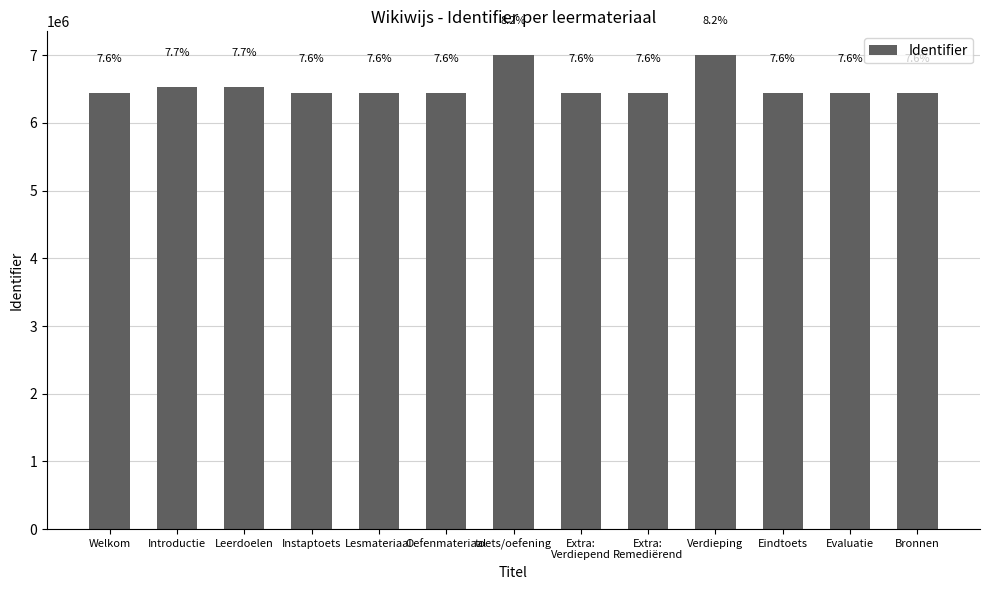

How many bars are there in total?

13